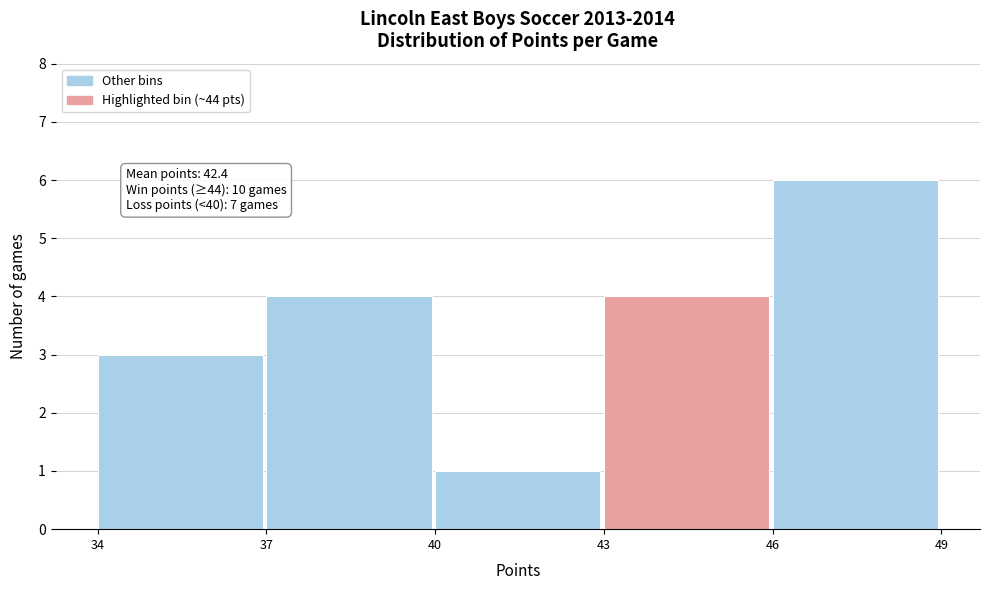

Over which range of the x-axis is the bar tallest?

46 to 49